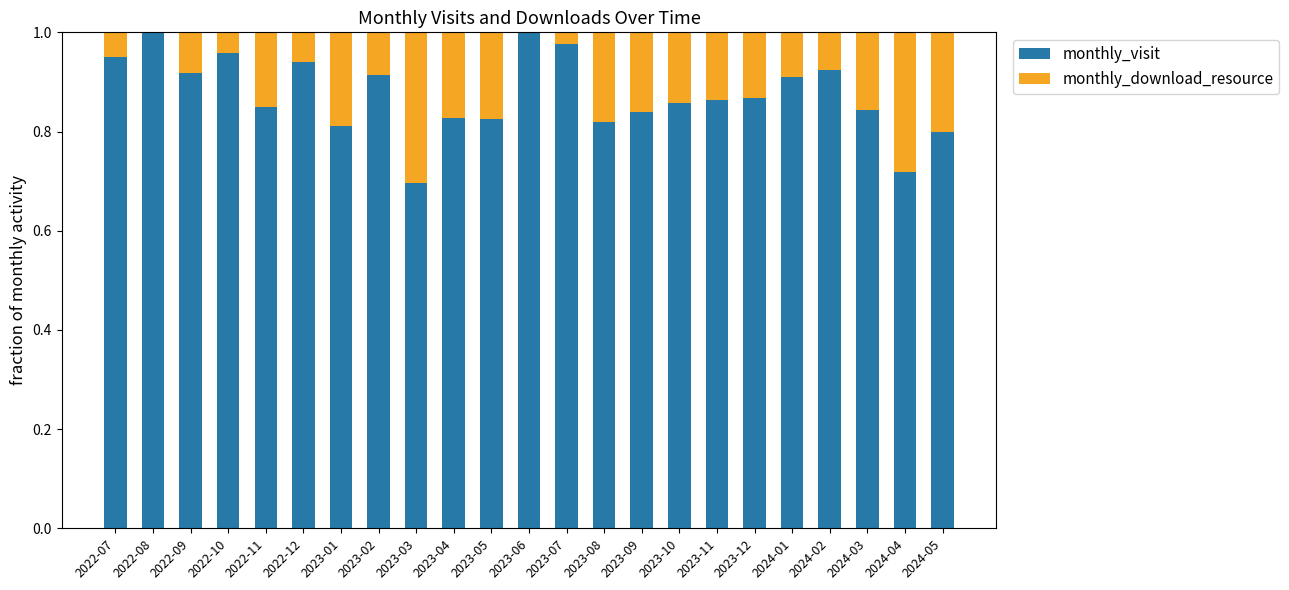

What is the sum of all monthly_visit values?

20.1